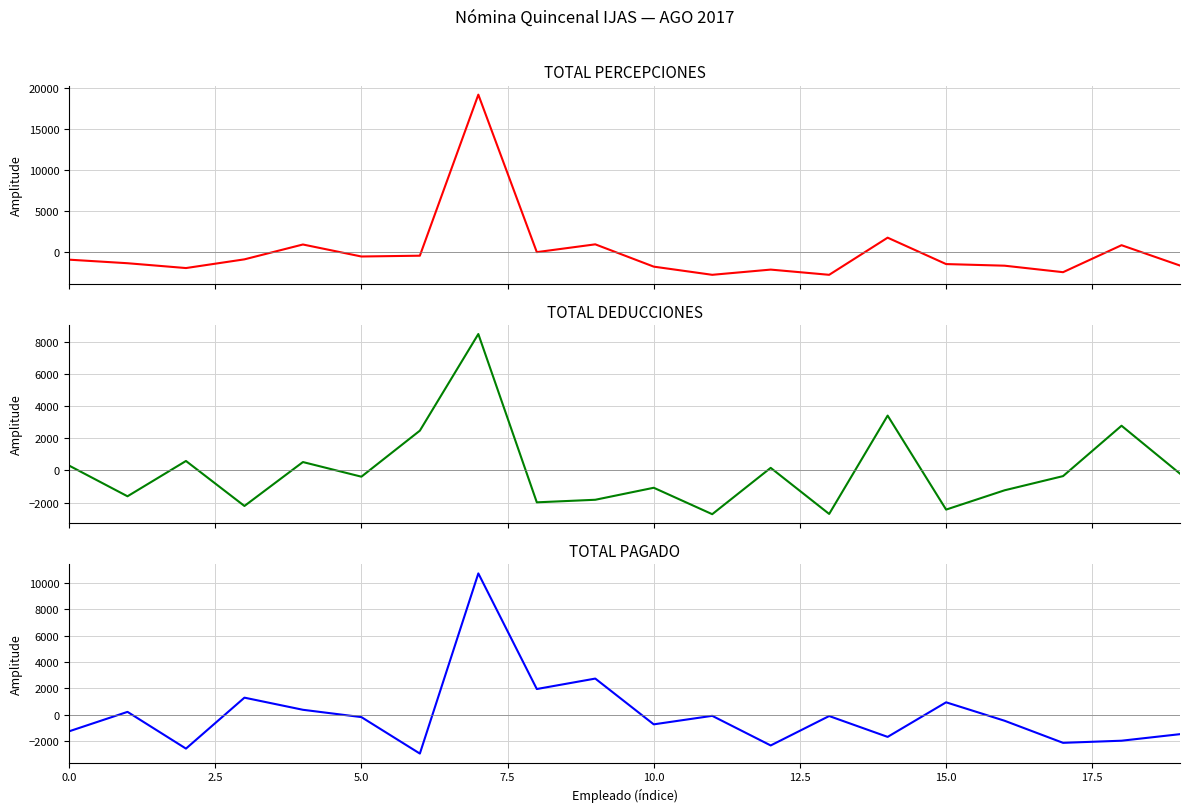

How many negative values does the TOTAL DEDUCCIONES series have?

12